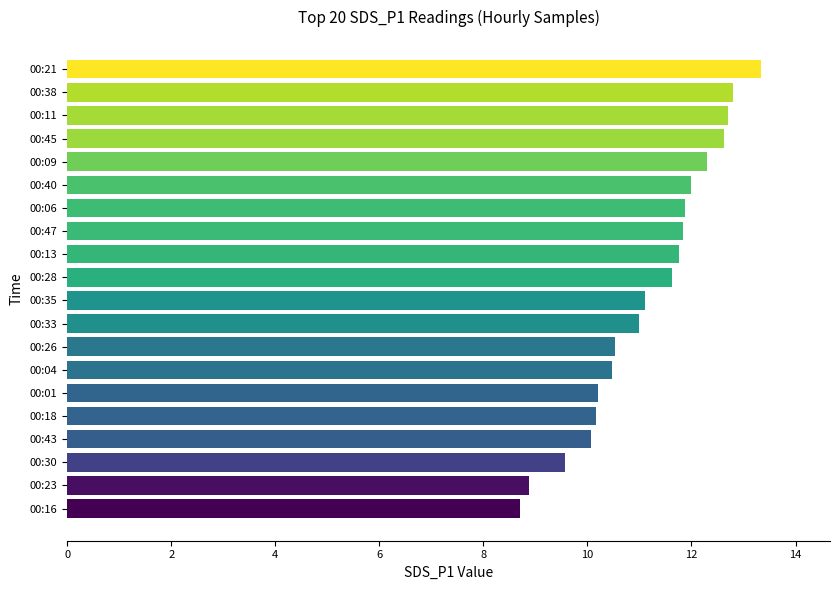

Read the value at 00:45.

12.6